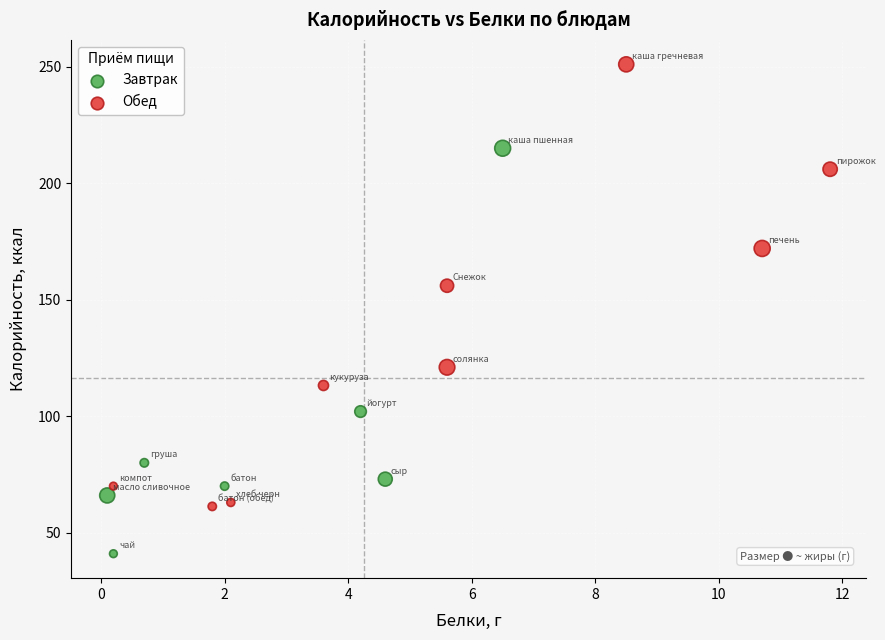

Which series contains the lowest Y value?

Завтрак